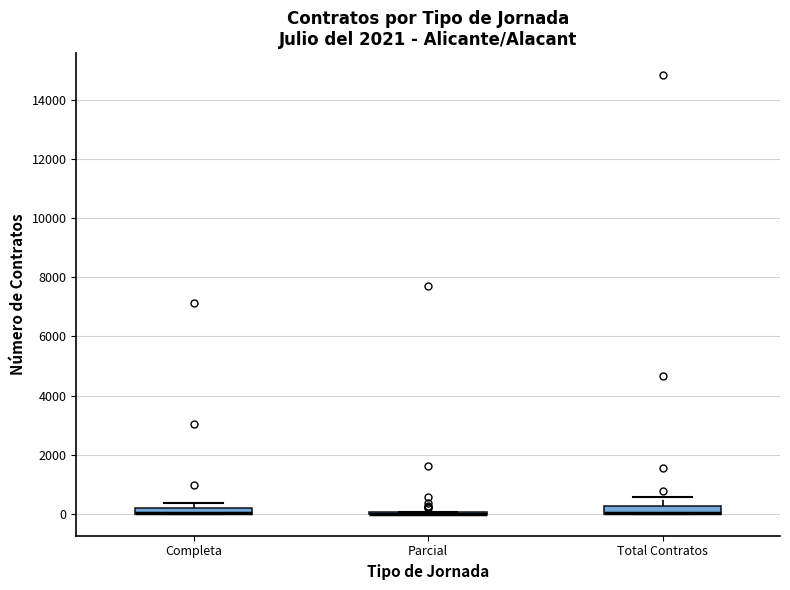

Where is the lower edge of the box for Completa on the y-axis? The values are not printed on the chart, so give them approximately, as read against the axis.

0